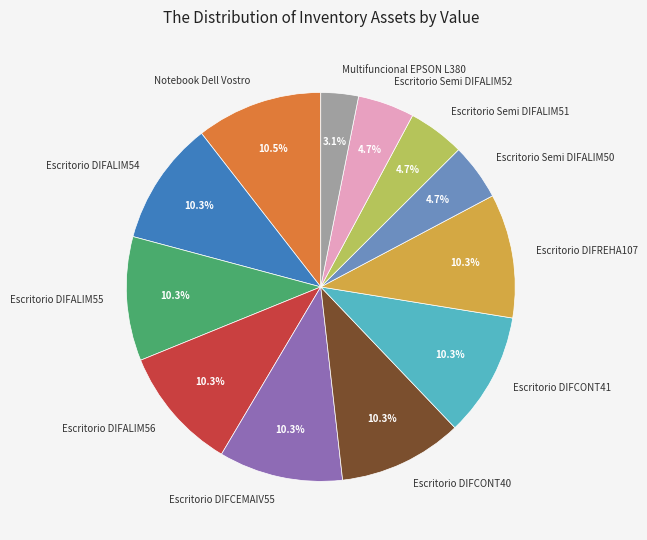

What percentage is NOT represented by Escritorio DIFREHA107?

89.7%